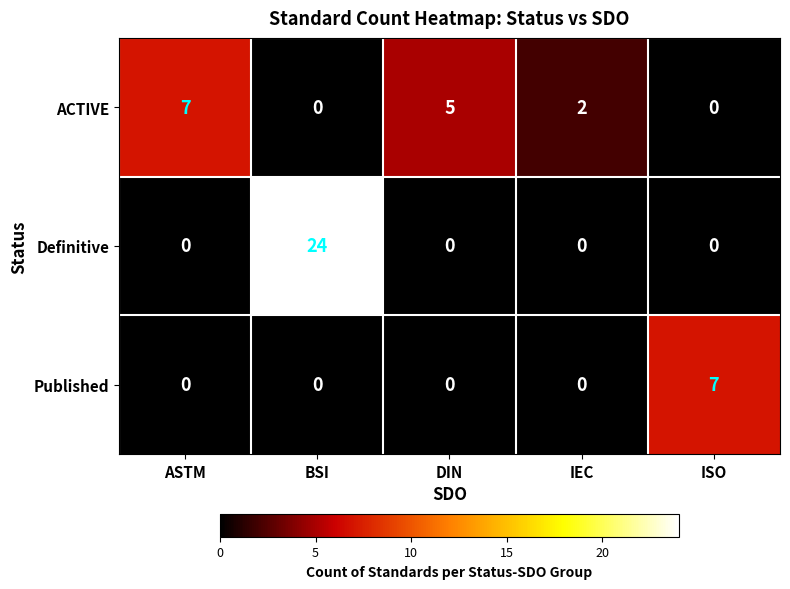

What is the total value across all series at IEC?

2